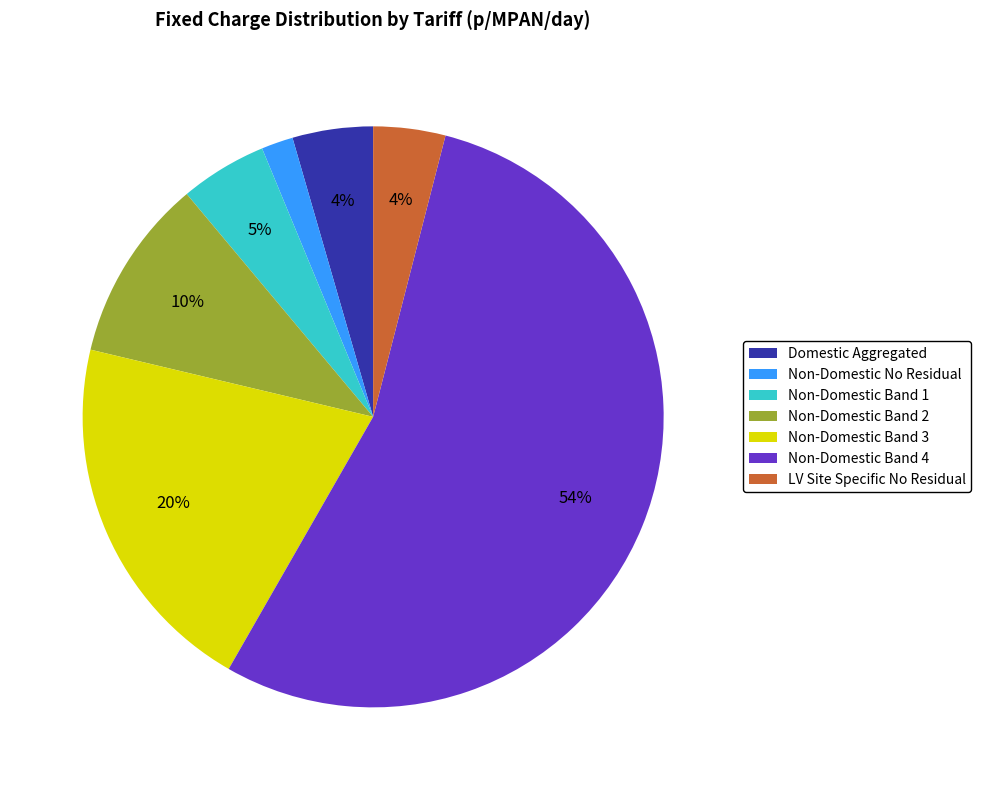

True or false: Non-Domestic Band 3 accounts for 20% of the total.

True